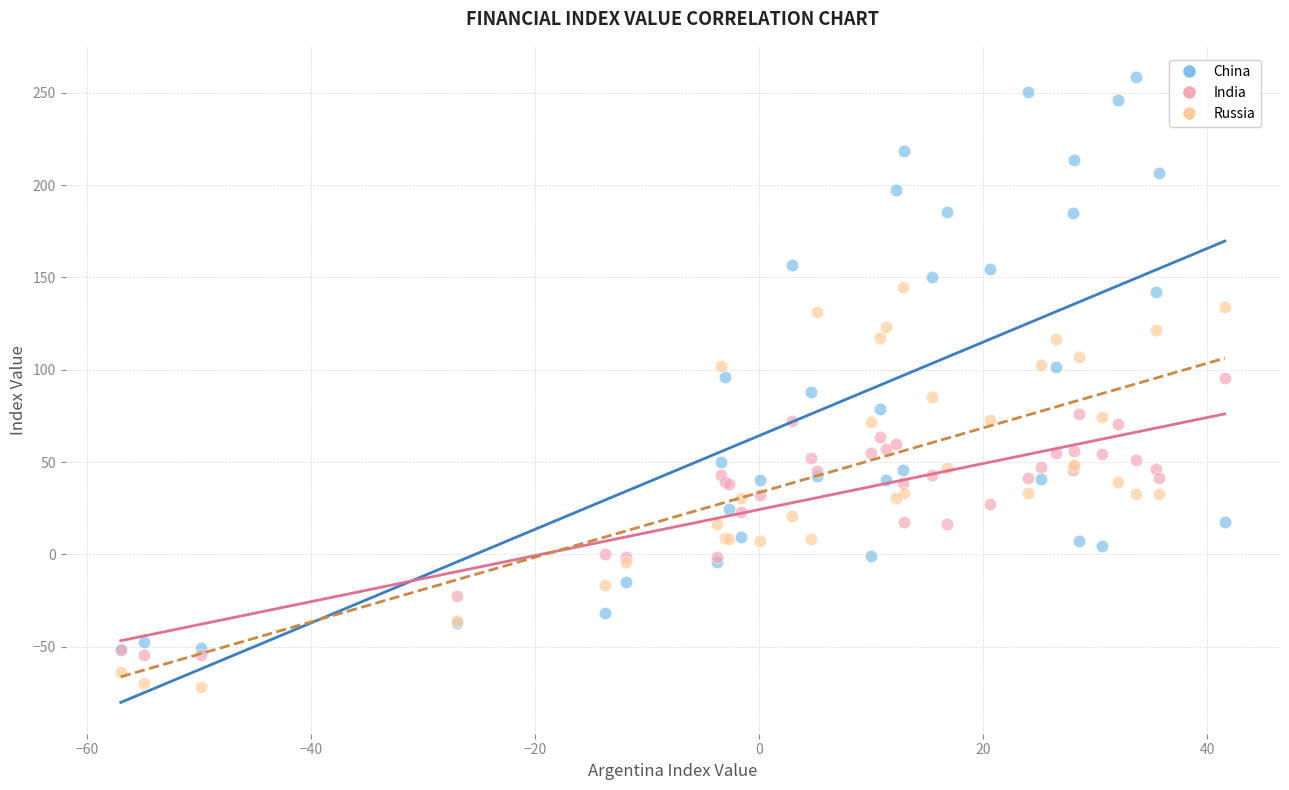

What are all the series names shown in the legend?

China, India, Russia